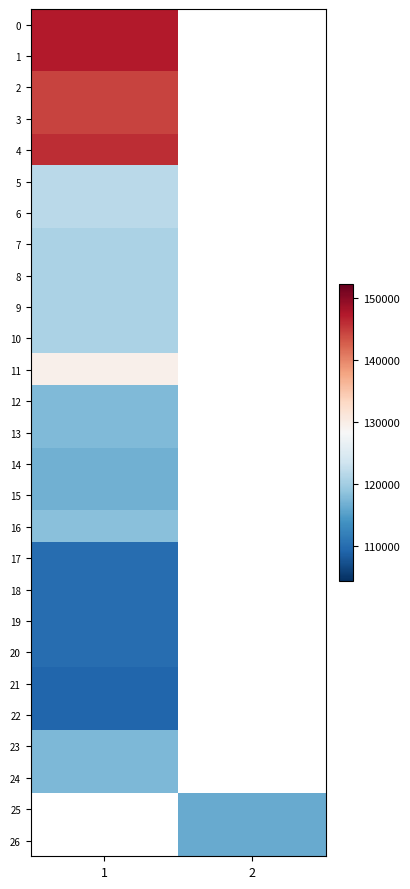

What is the approximate value of 5 at 1?

121783.0